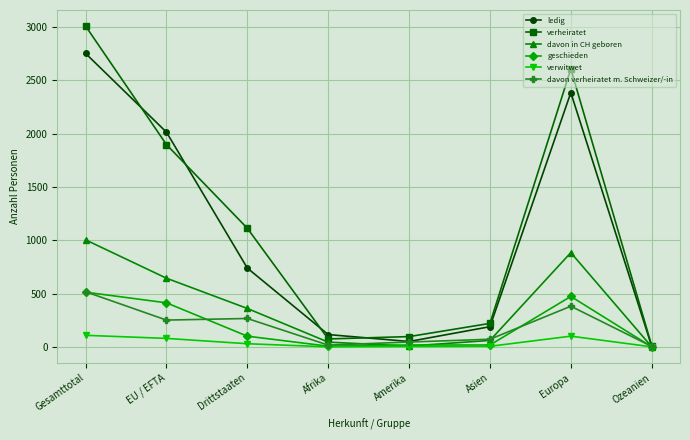

At which label does verheiratet reach its peak?

Gesamttotal